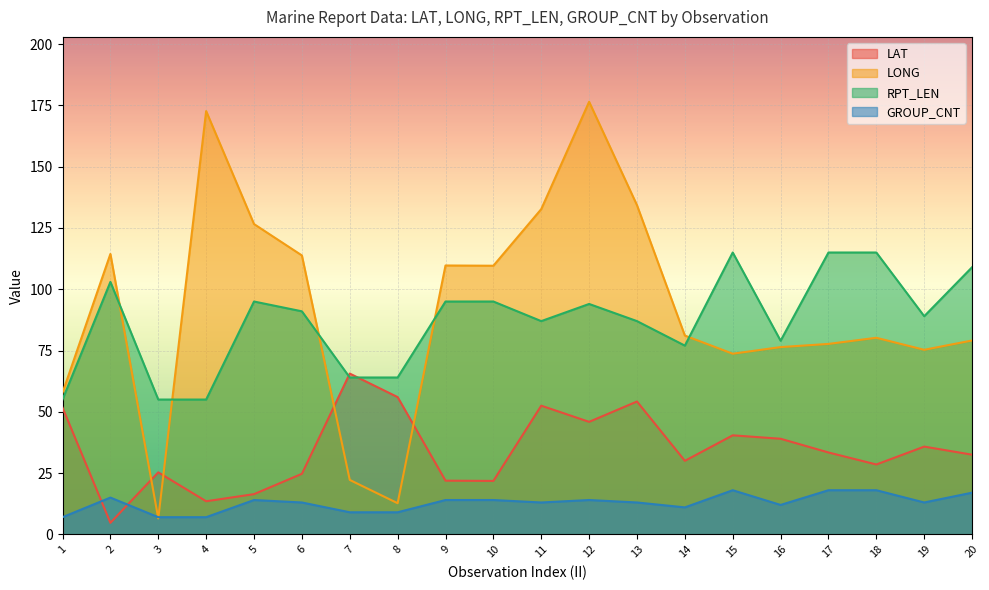

Which category has the lowest value in the GROUP_CNT series?

1